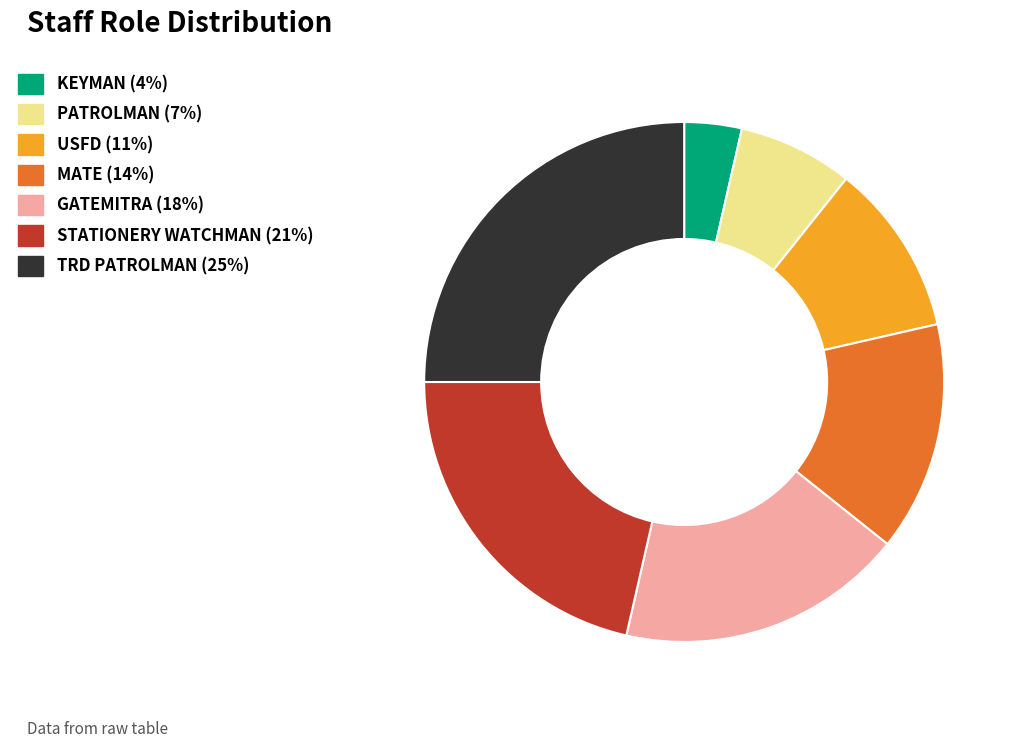

True or false: USFD accounts for 11% of the total.

True